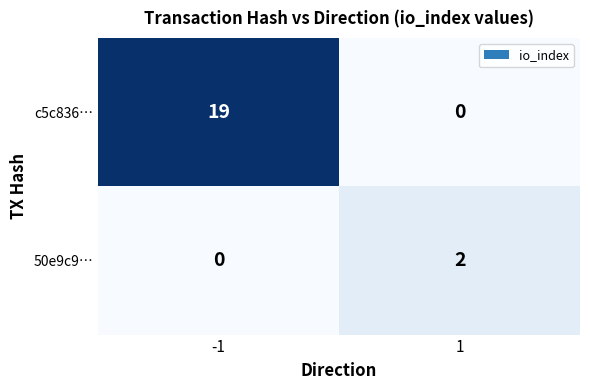

What is the total value across all series at -1?

19